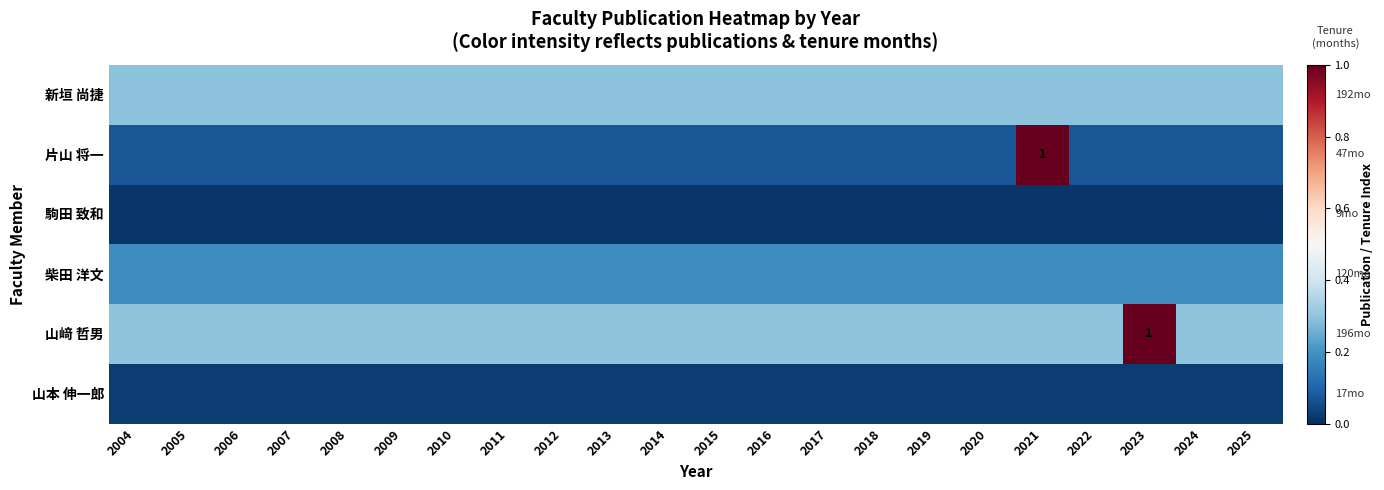

Which series changed the most between 2012 and 2019?

新垣 尚捷